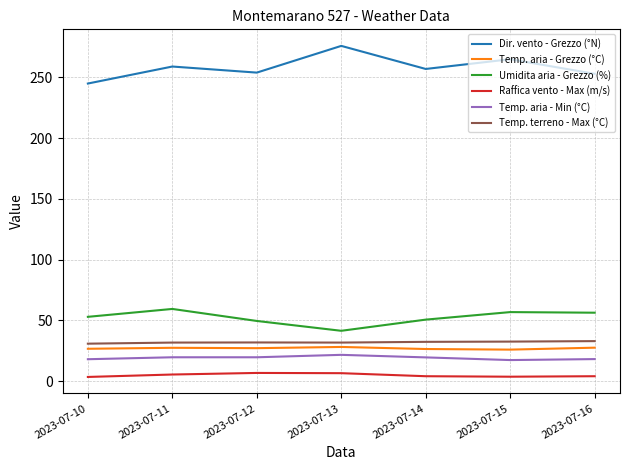

True or false: Temp. aria - Grezzo (°C) and Raffica vento - Max (m/s) cross at least once.

False